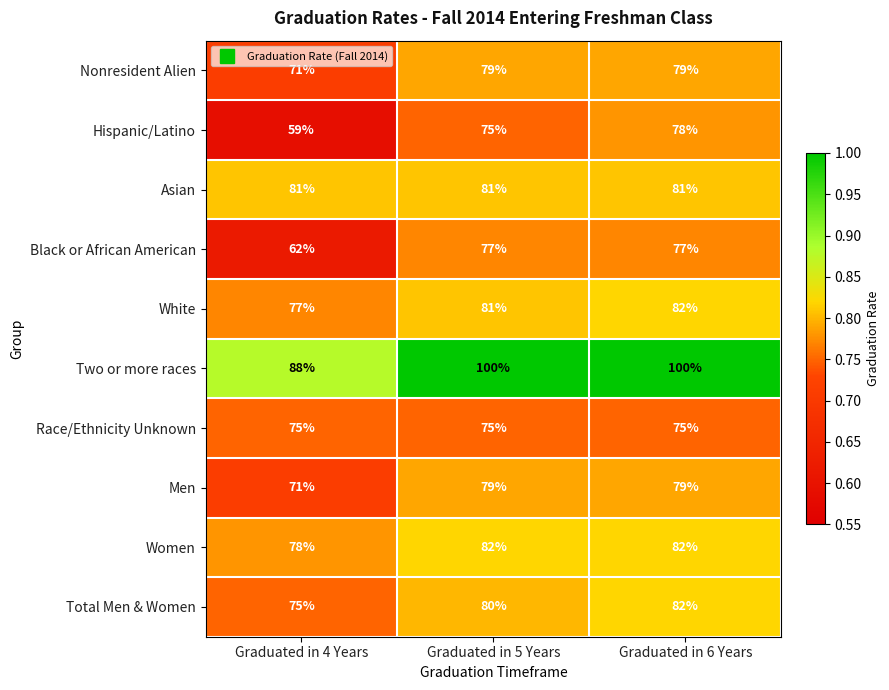

The value of Asian at Graduated in 4 Years is 81. True or false?

True